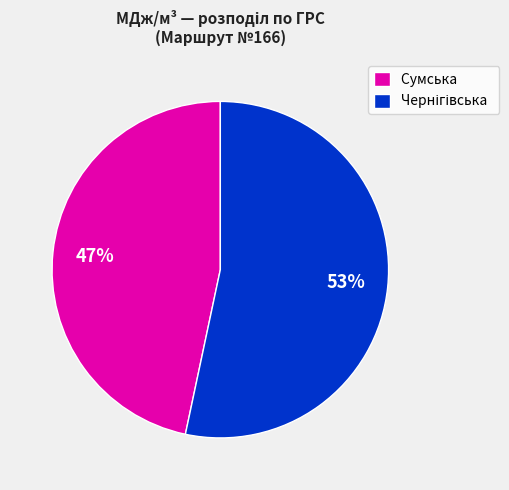

How many slices are in this pie chart?

2